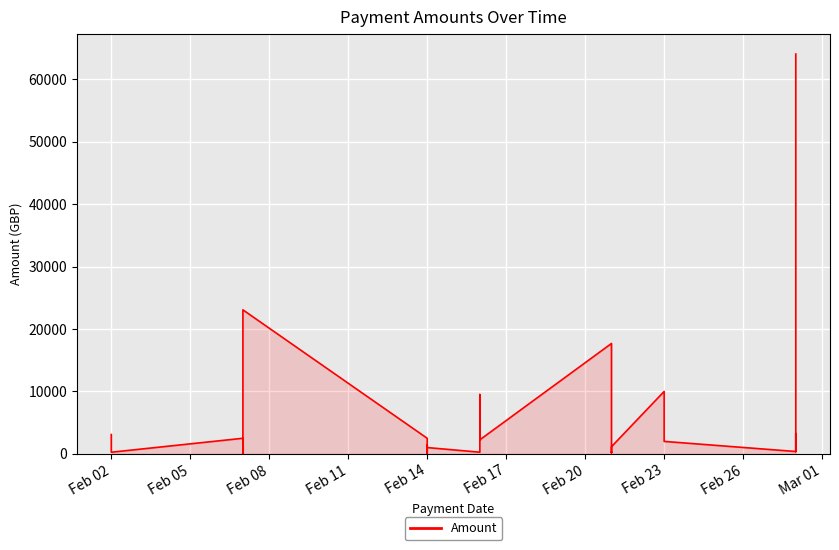

True or false: there are more than 2 points higher than both neighbors.

True